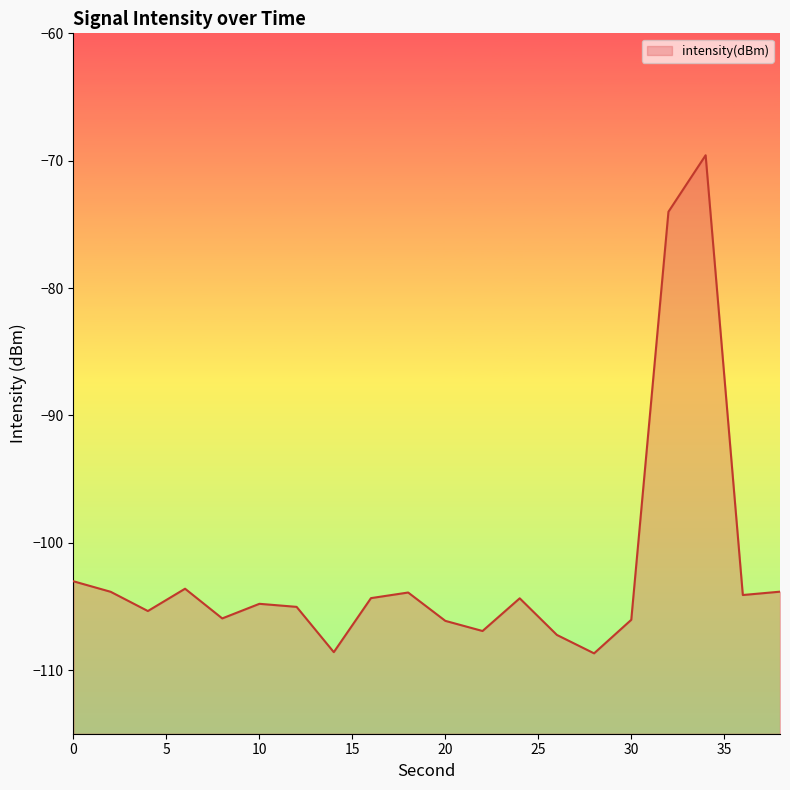

How many interior local peaks (higher than both neighbors) does the data have?

5